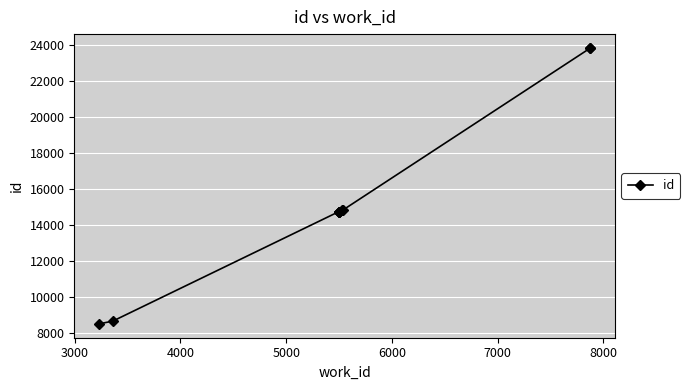

How many categories are shown in the chart?

10